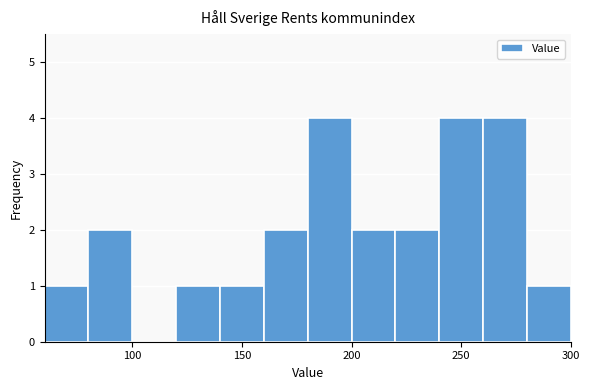

What is the height of the bar covering 180 to 200 on the x-axis? The values are not printed on the chart, so give them approximately, as read against the axis.

4